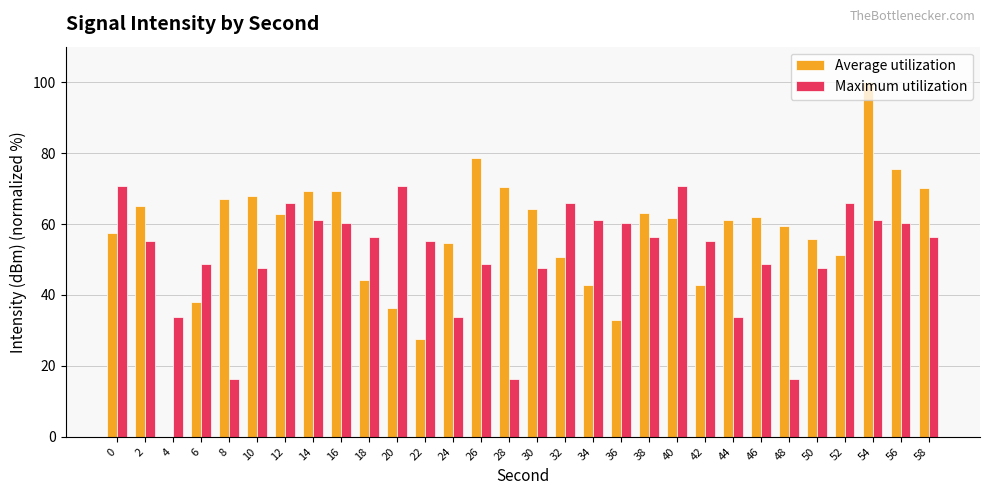

What is the greatest value displayed?

100.0